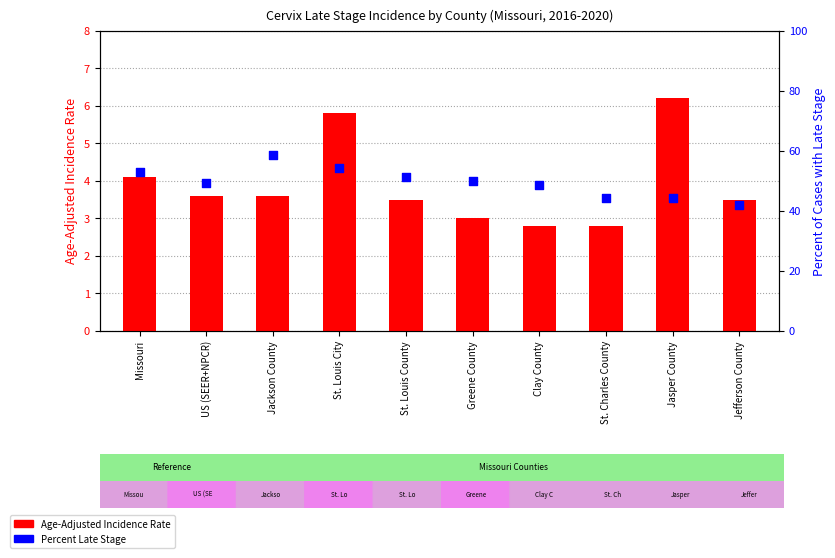

Which series has the largest total across all categories?

Percent Late Stage